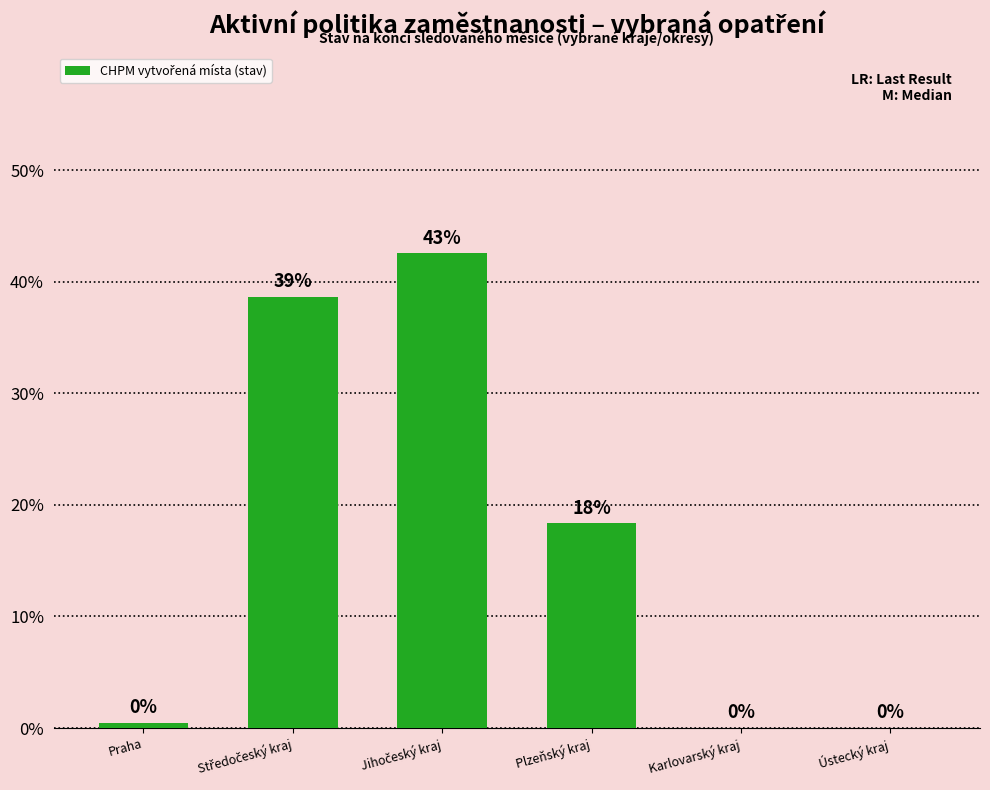

What is the greatest value displayed?

42.6